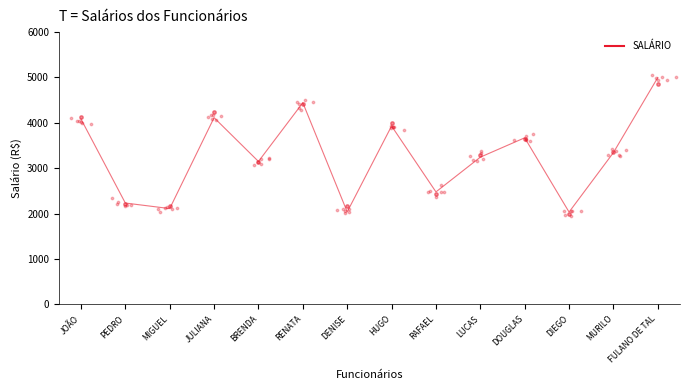

Which has a higher value, BRENDA or RENATA?

RENATA